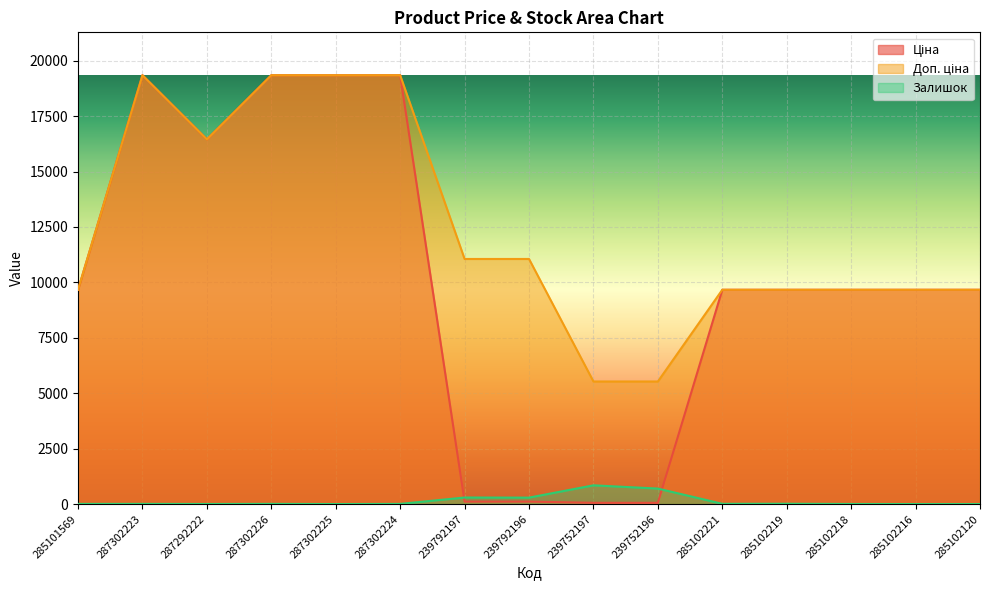

What is the label of the 11th point from the right?

287302225